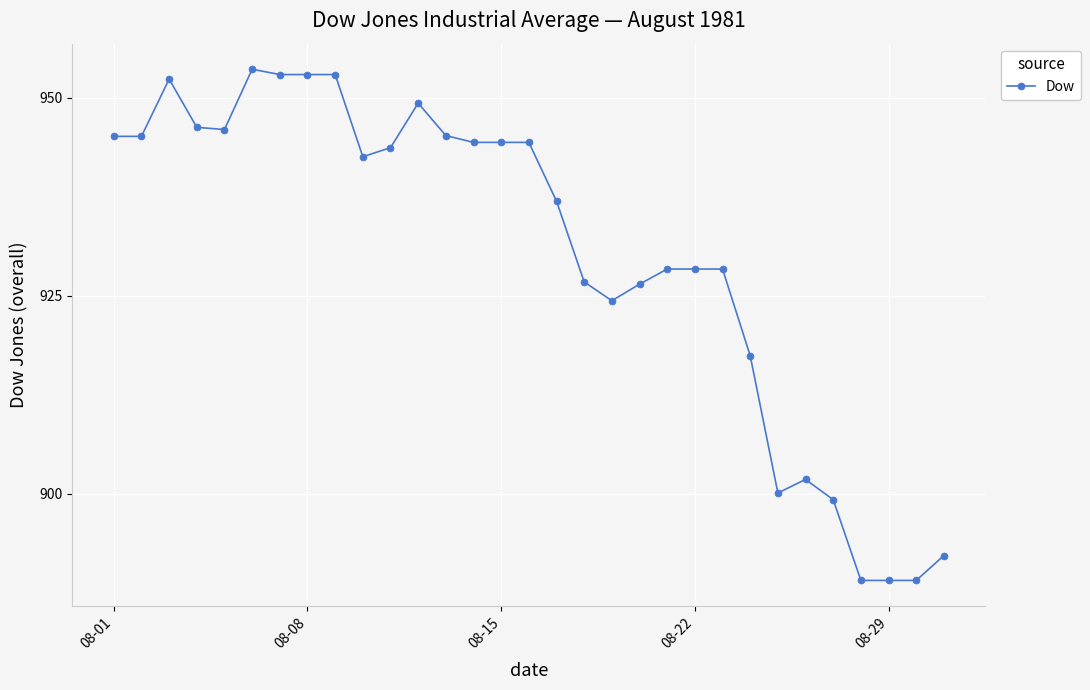

Count the number of data series in this chart.

1